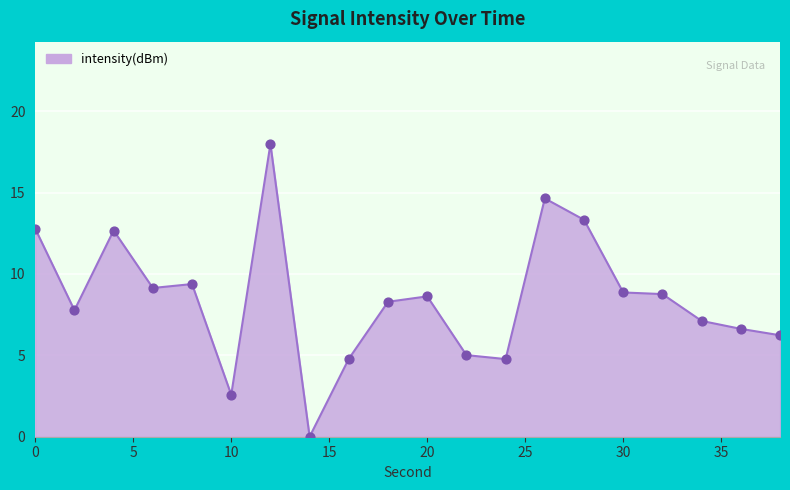

What is the greatest value displayed?

18.0